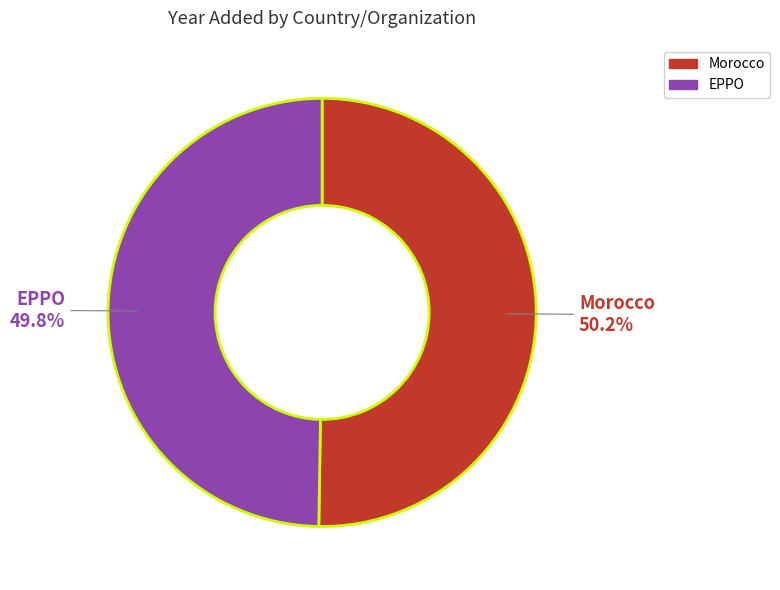

Approximately how many times larger is the value at Morocco compared to EPPO?

1.0